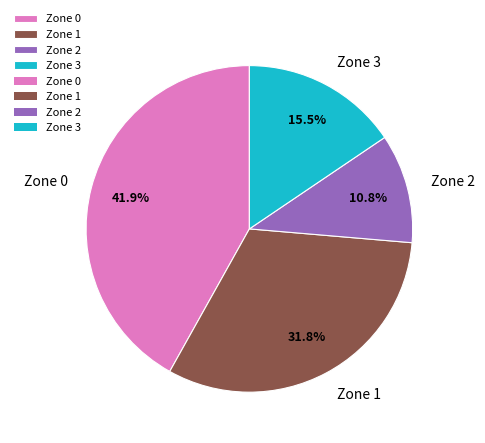

What percentage is the Zone 2 slice, to the nearest percent?

11%